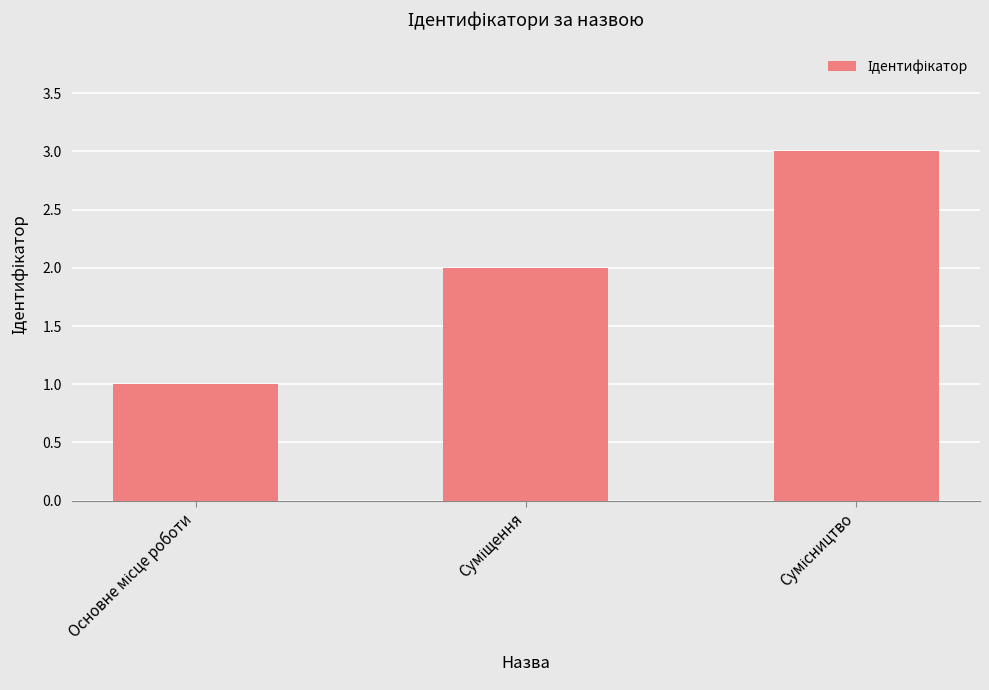

Are the bars grouped side by side (vs. stacked)?

No